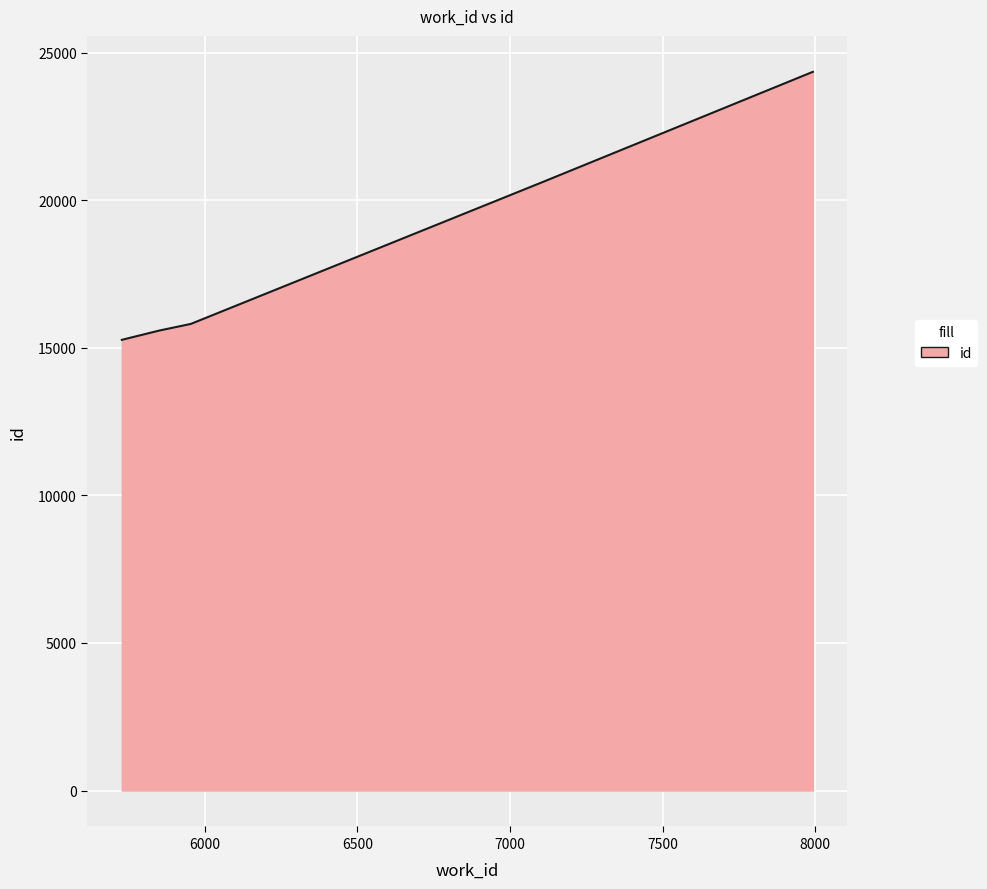

Reading right to left, transcribe all the data shown in this chart.

24346	20618	15806	15582	15267